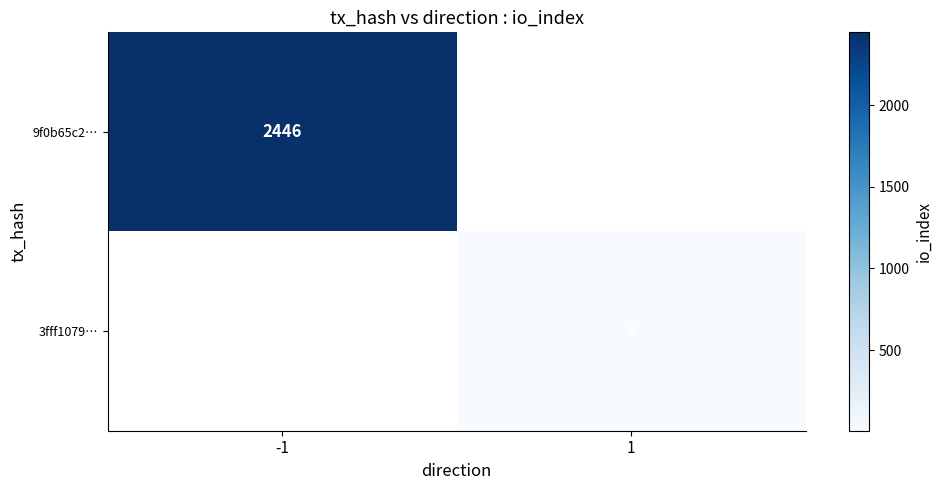

The value of 9f0b65c2… at -1 is 2446. True or false?

True